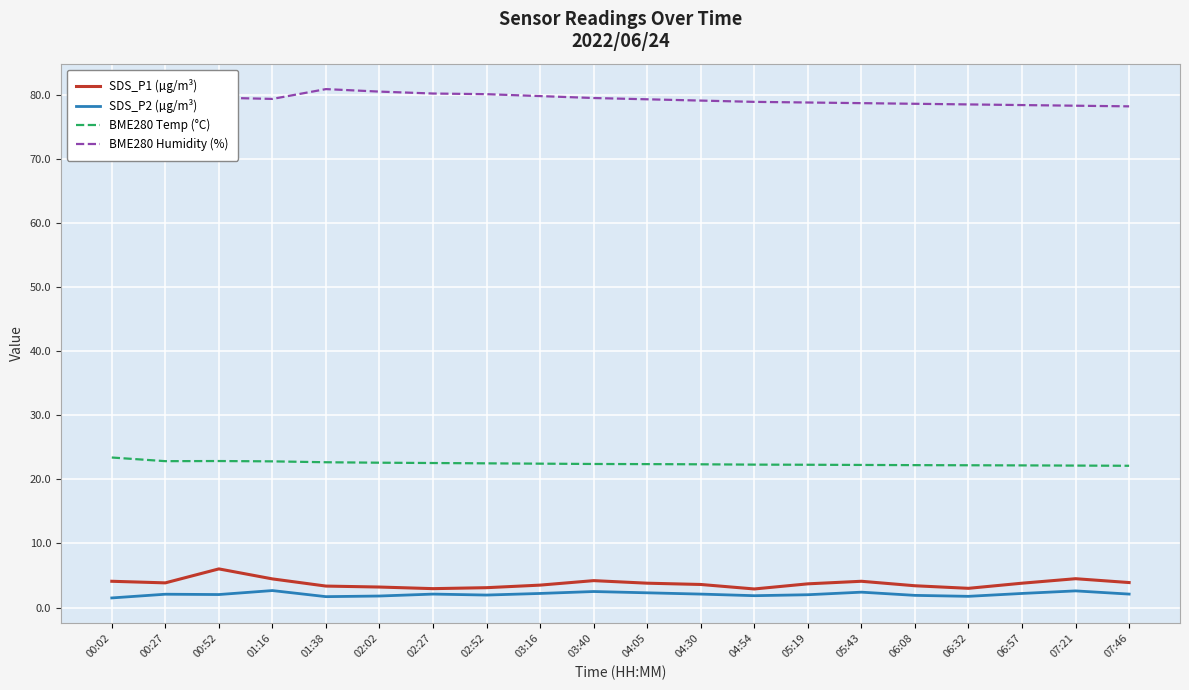

Is it true that BME280 Humidity (%) equals 28.9 at 01:38?

False